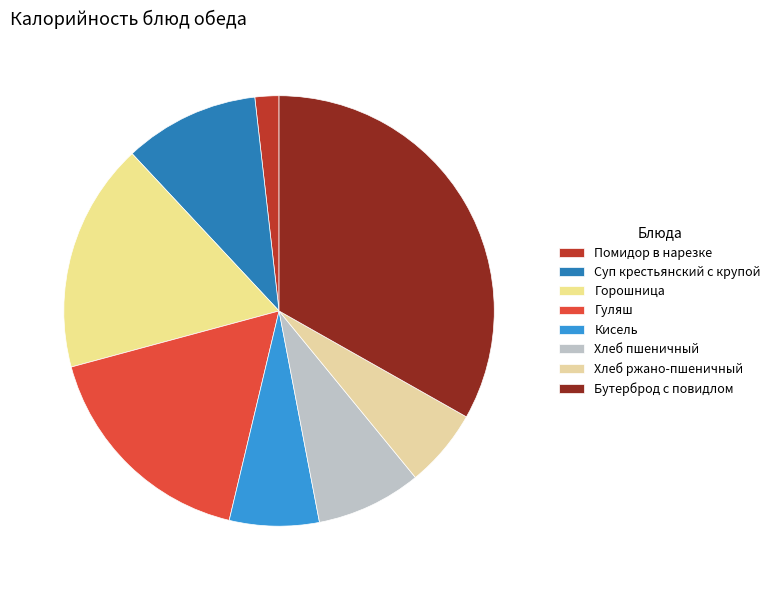

How many slices are in this pie chart?

8